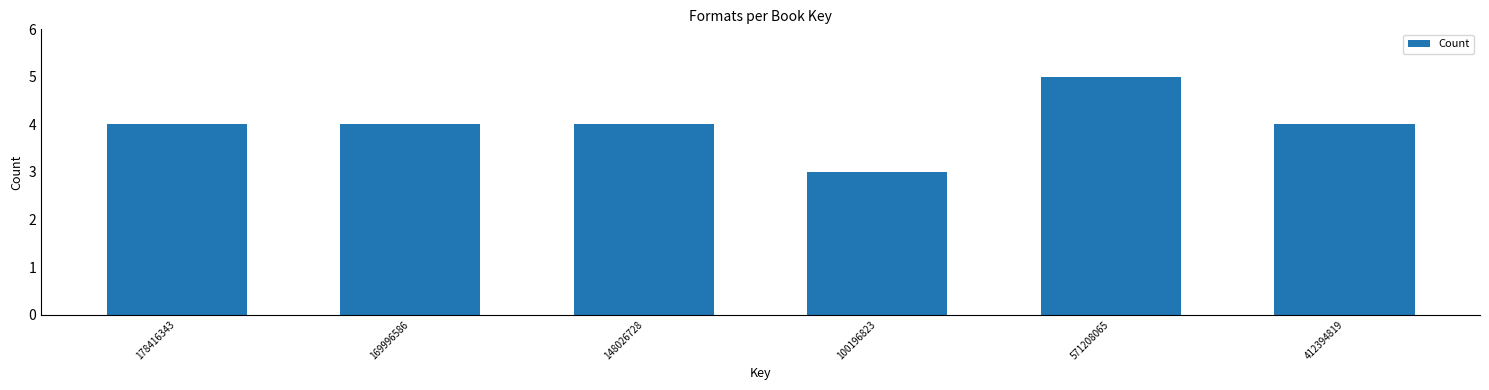

Reading right to left, what are all the values shown in this chart?

4	5	3	4	4	4